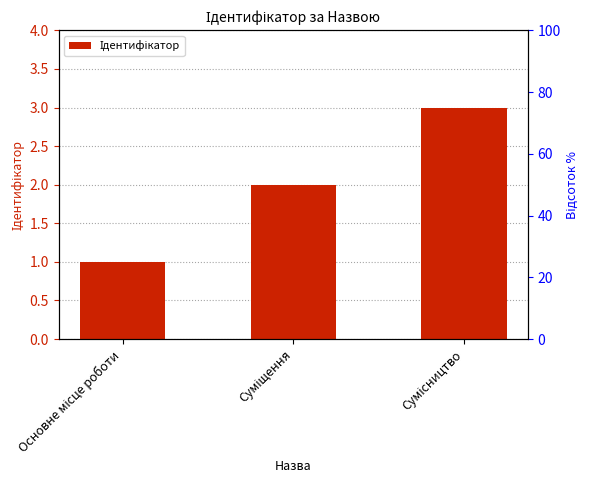

What is the change in value from Основне місце роботи to Суміщення?

+1